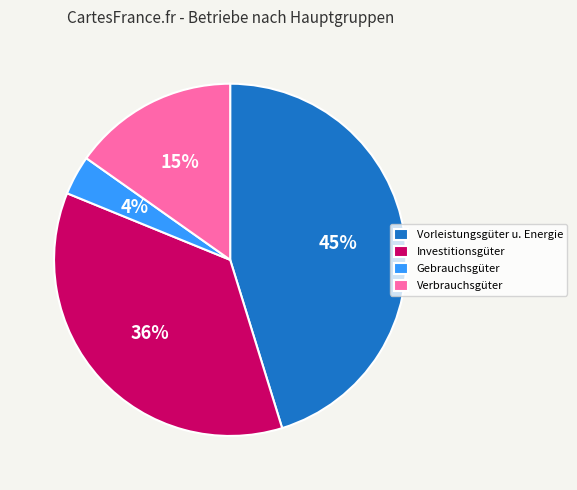

Count the number of slices in the pie.

4